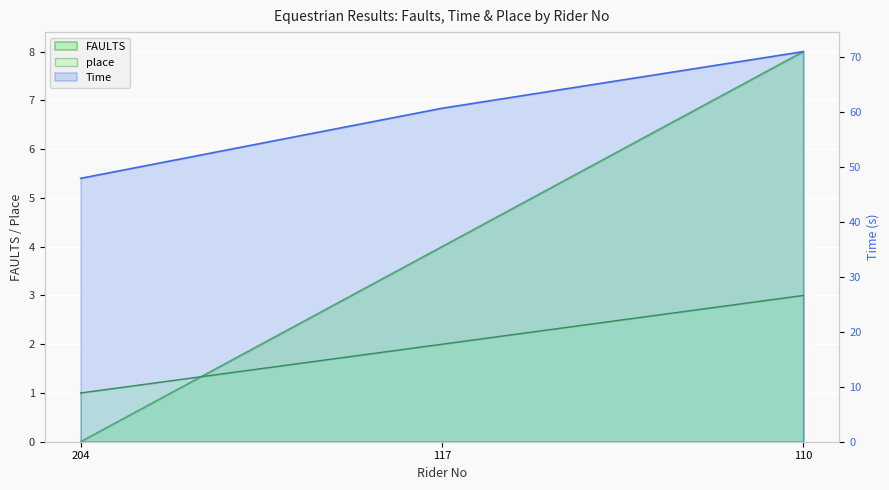

Read the place value at 110.

3.0